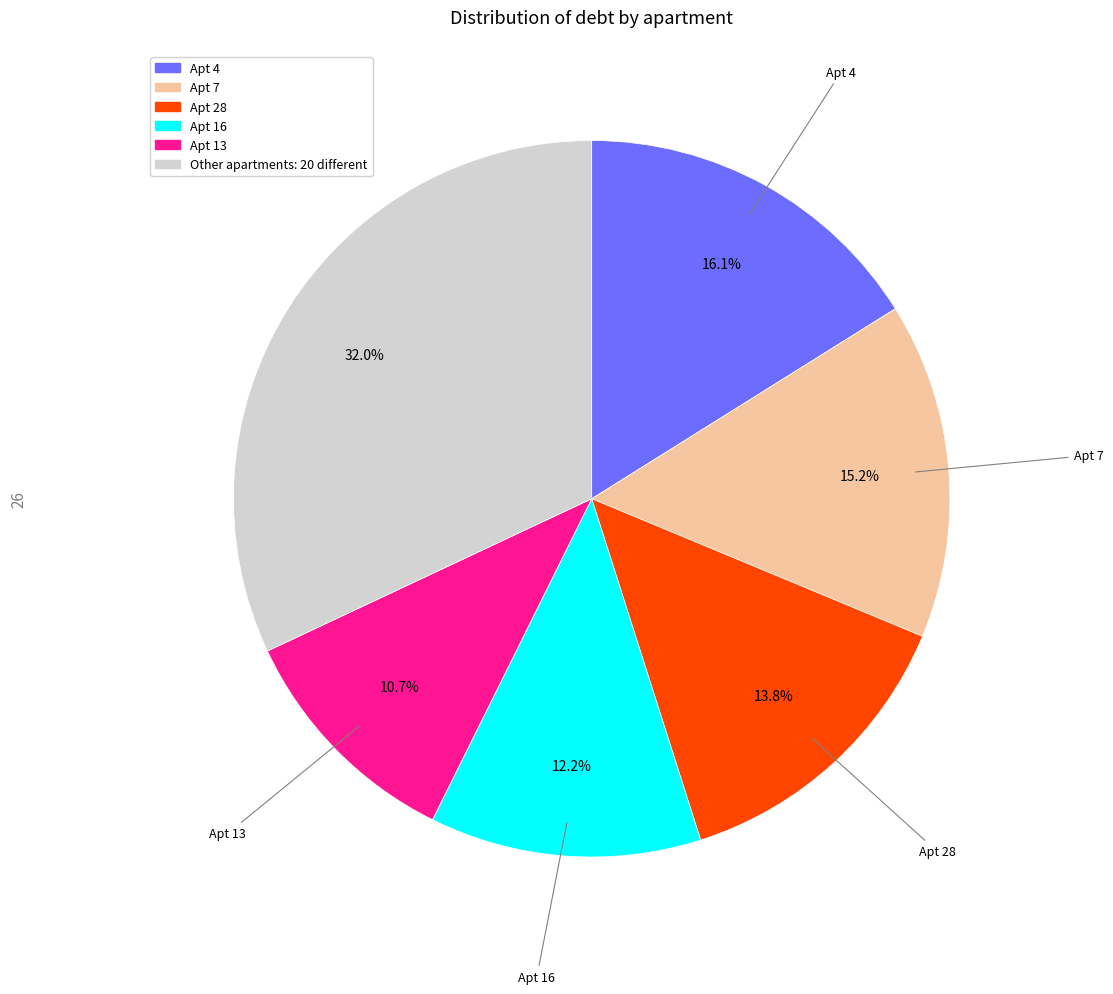

Is there any slice that represents more than half of the pie?

No